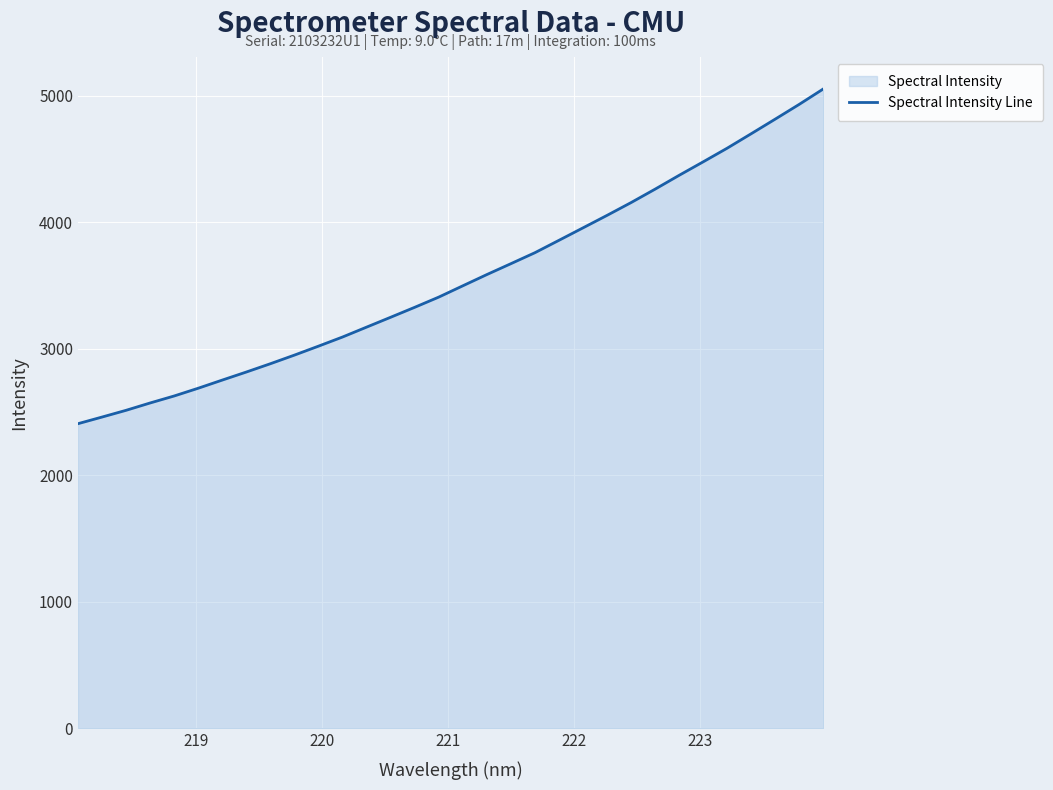

What is the difference between the maximum and minimum values?

2644.7